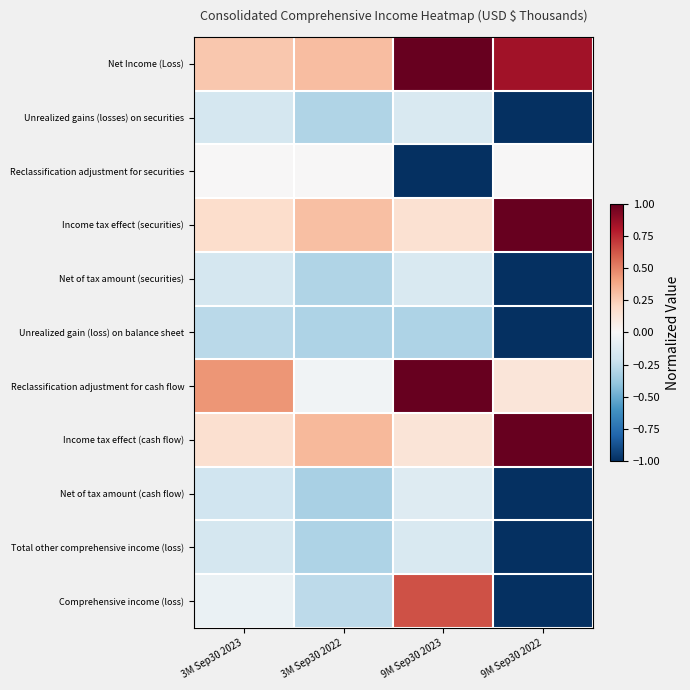

Reading right to left, extract all data points from this chart.

Net Income (Loss): 9M Sep30 2022=0.8	9M Sep30 2023=1.0	3M Sep30 2022=0.3	3M Sep30 2023=0.3
Unrealized gains (losses) on securities: 9M Sep30 2022=-1.0	9M Sep30 2023=-0.2	3M Sep30 2022=-0.3	3M Sep30 2023=-0.2
Reclassification adjustment for securities: 9M Sep30 2022=0.0	9M Sep30 2023=-1.0	3M Sep30 2022=0.0	3M Sep30 2023=0.0
Income tax effect (securities): 9M Sep30 2022=1.0	9M Sep30 2023=0.2	3M Sep30 2022=0.3	3M Sep30 2023=0.2
Net of tax amount (securities): 9M Sep30 2022=-1.0	9M Sep30 2023=-0.2	3M Sep30 2022=-0.3	3M Sep30 2023=-0.2
Unrealized gain (loss) on balance sheet: 9M Sep30 2022=-1.0	9M Sep30 2023=-0.3	3M Sep30 2022=-0.3	3M Sep30 2023=-0.3
Reclassification adjustment for cash flow: 9M Sep30 2022=0.1	9M Sep30 2023=1.0	3M Sep30 2022=-0.0	3M Sep30 2023=0.4
Income tax effect (cash flow): 9M Sep30 2022=1.0	9M Sep30 2023=0.1	3M Sep30 2022=0.3	3M Sep30 2023=0.2
Net of tax amount (cash flow): 9M Sep30 2022=-1.0	9M Sep30 2023=-0.1	3M Sep30 2022=-0.3	3M Sep30 2023=-0.2
Total other comprehensive income (loss): 9M Sep30 2022=-1.0	9M Sep30 2023=-0.2	3M Sep30 2022=-0.3	3M Sep30 2023=-0.2
Comprehensive income (loss): 9M Sep30 2022=-1.0	9M Sep30 2023=0.6	3M Sep30 2022=-0.3	3M Sep30 2023=-0.1